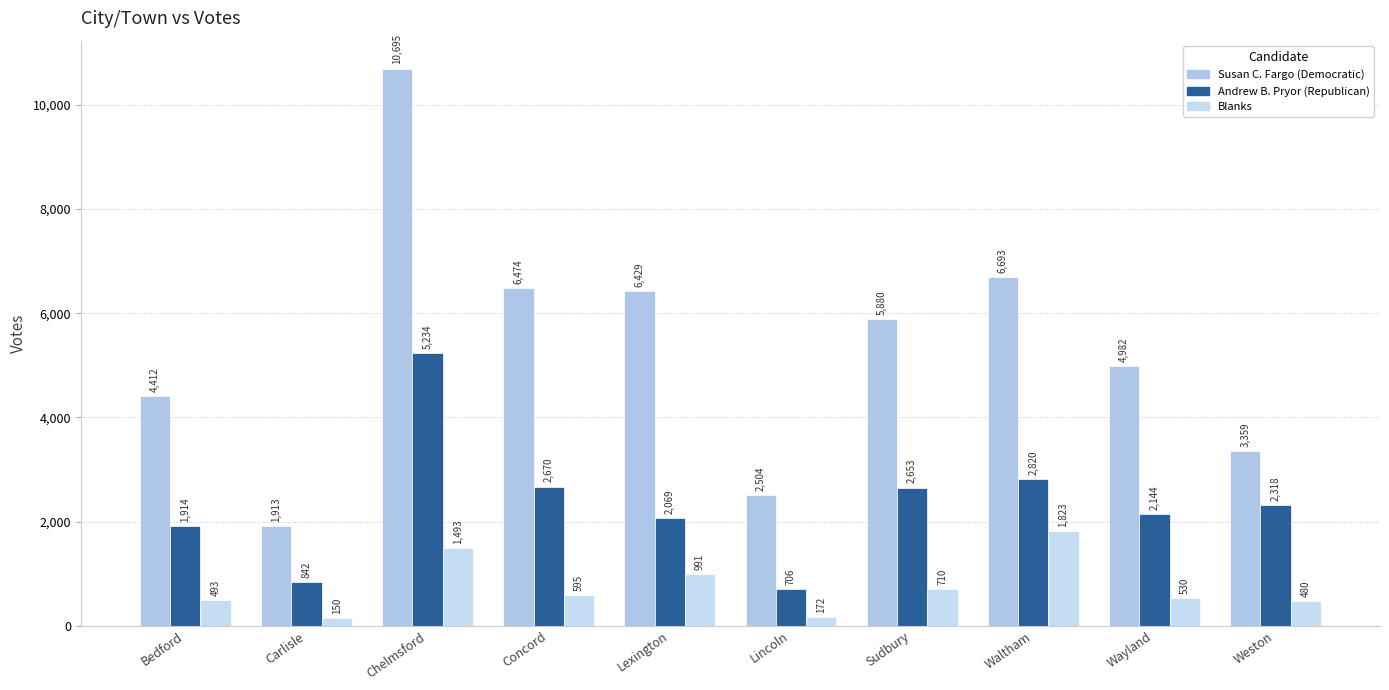

What is the lowest value of the Susan C. Fargo (Democratic) series?

1913